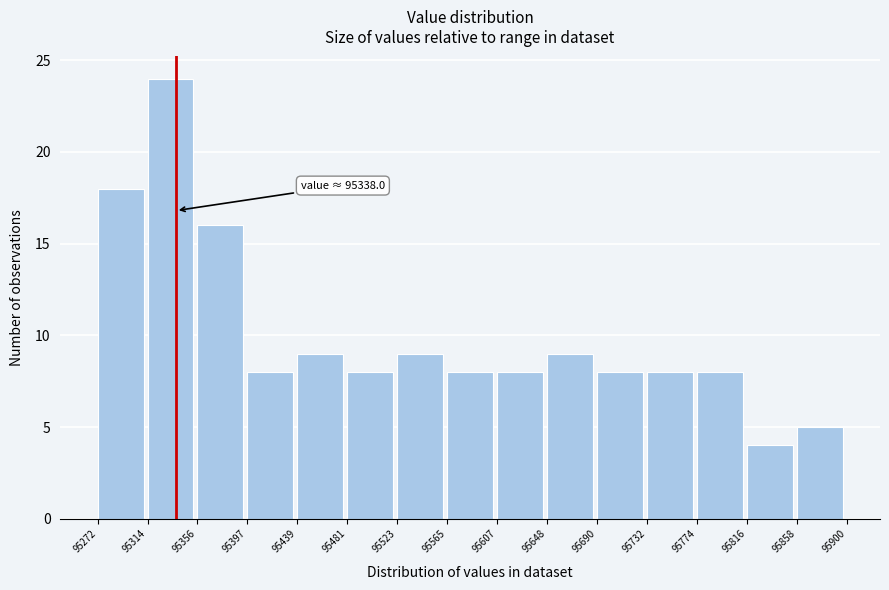

Which range on the x-axis has the tallest bar?

95314 to 95356